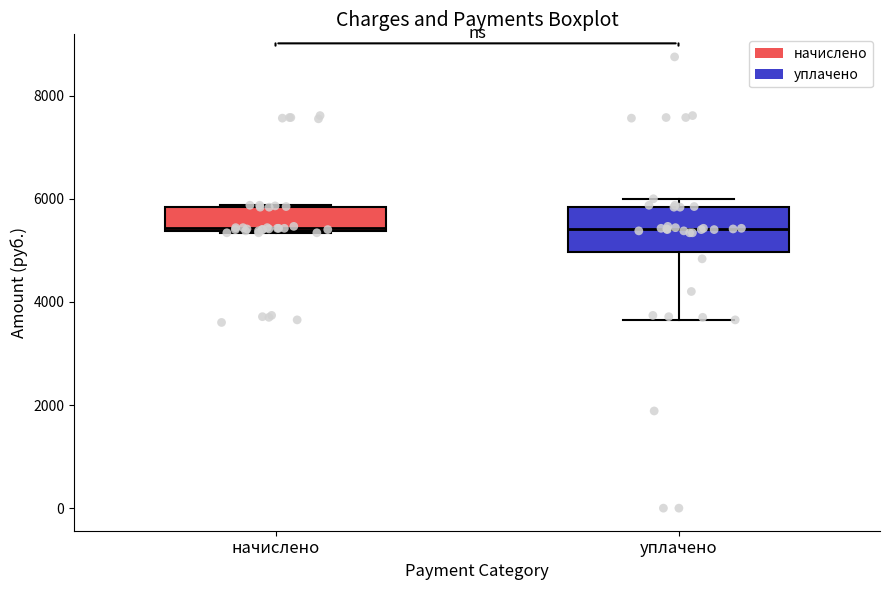

Reading left to right, read every box against the y-axis: the position of its median line, the range the box covers, and the ends of its whiskers. The values are not printed on the chart, so give them approximately, as read against the axis.

начислено: median 5400, box 5400 to 5800, whiskers 5400 to 5800
уплачено: median 5400, box 5000 to 5800, whiskers 3600 to 6000